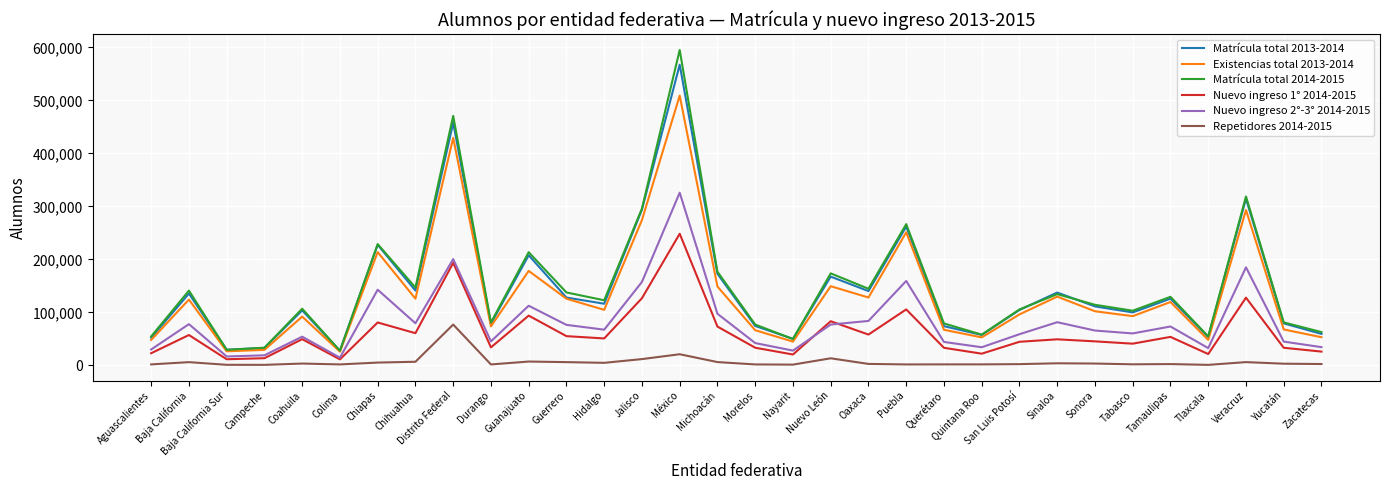

True or false: Repetidores 2014-2015 has a value of 20950 at México.

True